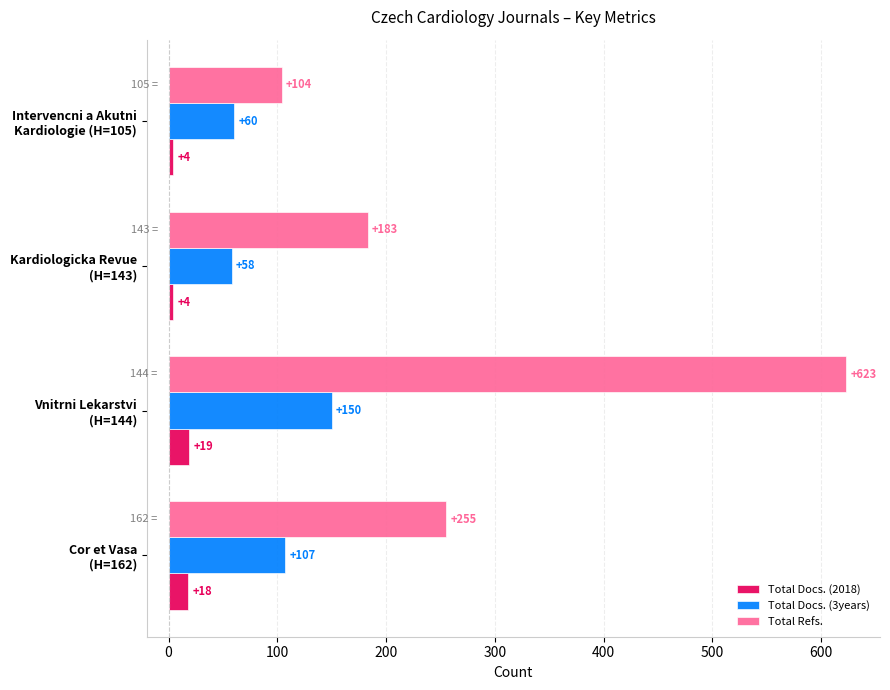

Which series has the largest total across all categories?

Total Refs.